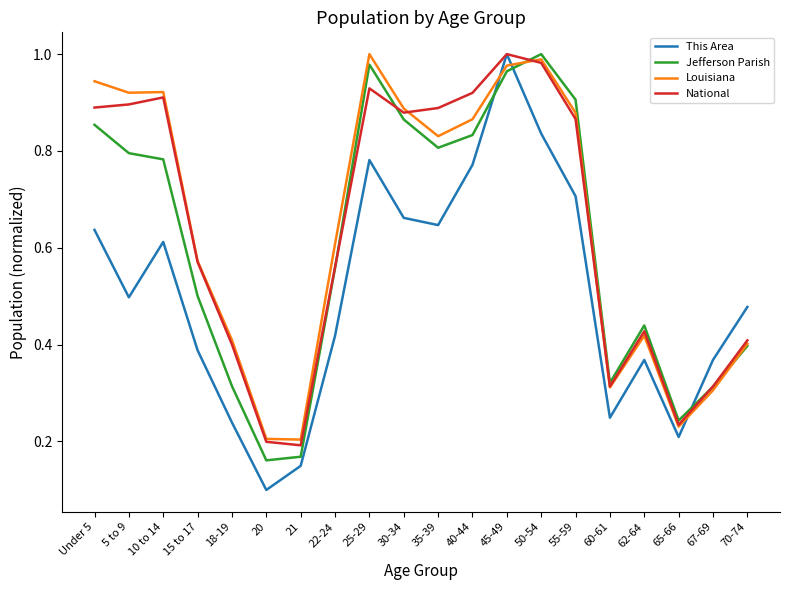

Where do This Area and Louisiana first cross each other?

40-44 and 45-49